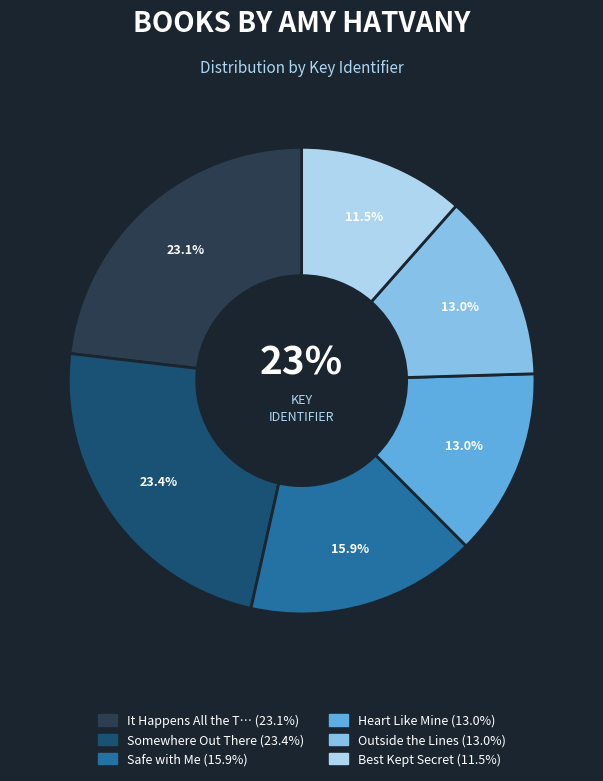

Which has a higher value, Safe with Me or Best Kept Secret?

Safe with Me